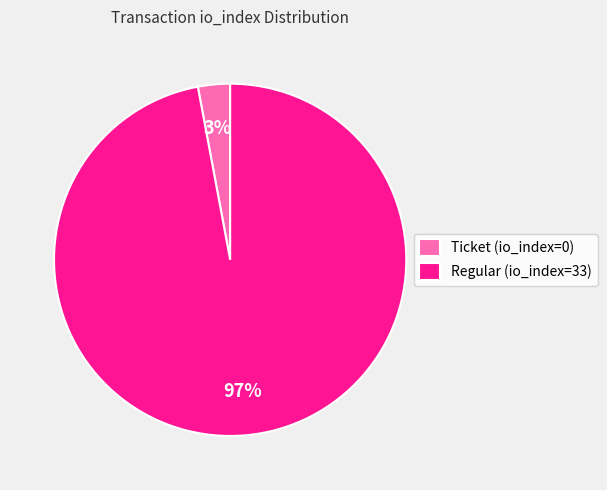

Count the number of slices in the pie.

2